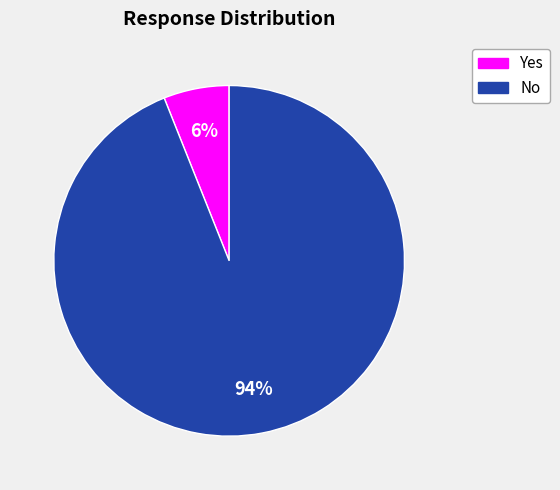

Is there a majority slice in this chart?

Yes